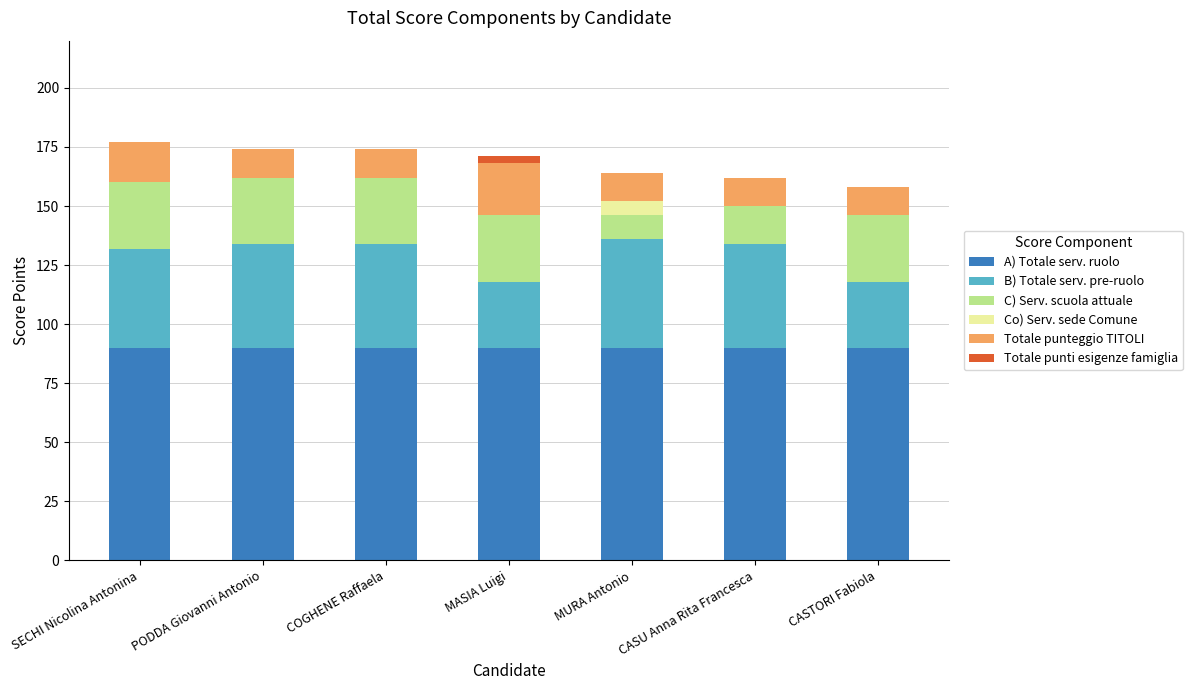

What is the total value across all series at CASU Anna Rita Francesca?

162